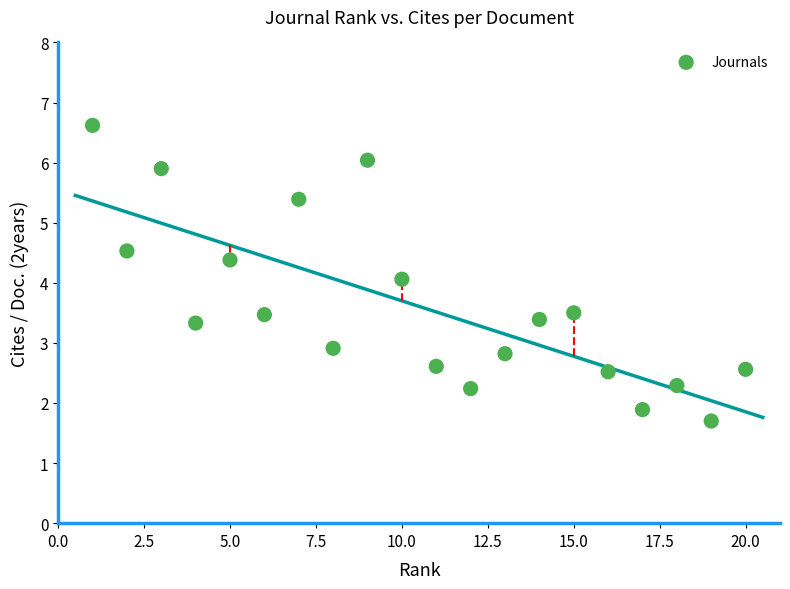

What is the range of X values (max minus min)?

19.0